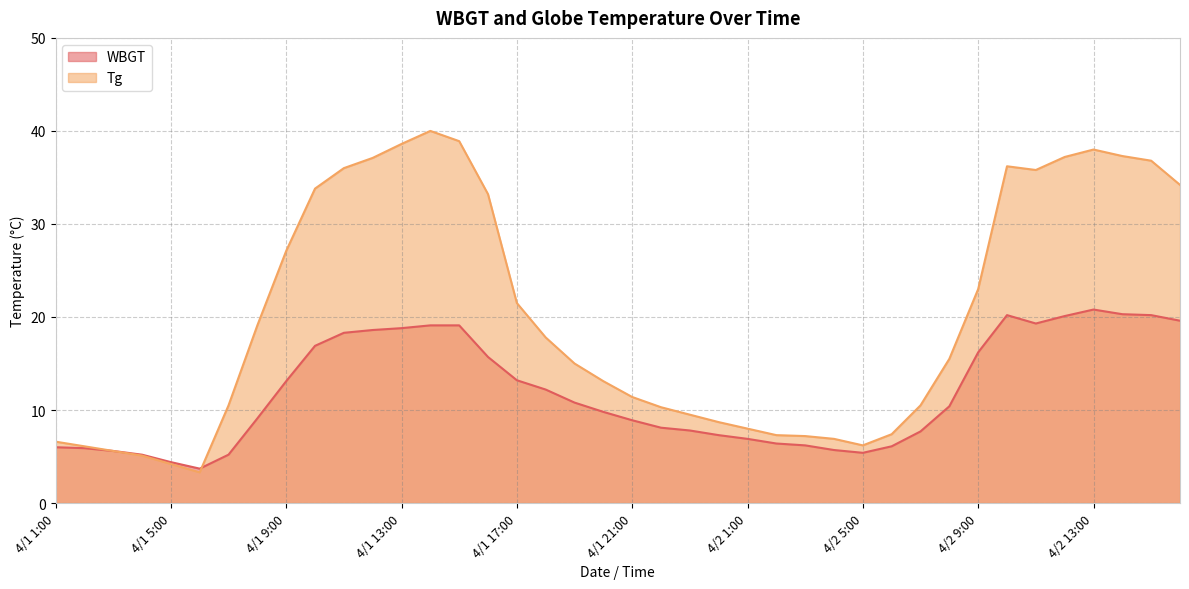

Reading right to left, what are all the values shown in this chart?

WBGT: 4/2 16:00=19.6	4/2 15:00=20.2	4/2 14:00=20.3	4/2 13:00=20.8	4/2 12:00=20.1	4/2 11:00=19.3	4/2 10:00=20.2	4/2 9:00=16.2	4/2 8:00=10.4	4/2 7:00=7.7	4/2 6:00=6.1	4/2 5:00=5.4	4/2 4:00=5.7	4/2 3:00=6.2	4/2 2:00=6.4	4/2 1:00=6.9	4/1 24:00=7.3	4/1 23:00=7.8	4/1 22:00=8.1	4/1 21:00=8.9	4/1 20:00=9.8	4/1 19:00=10.8	4/1 18:00=12.2	4/1 17:00=13.2	4/1 16:00=15.7	4/1 15:00=19.1	4/1 14:00=19.1	4/1 13:00=18.8	4/1 12:00=18.6	4/1 11:00=18.3	4/1 10:00=16.9	4/1 9:00=13.1	4/1 8:00=9.1	4/1 7:00=5.2	4/1 6:00=3.7	4/1 5:00=4.4	4/1 4:00=5.2	4/1 3:00=5.6	4/1 2:00=5.9	4/1 1:00=6.0
Tg: 4/2 16:00=34.2	4/2 15:00=36.8	4/2 14:00=37.3	4/2 13:00=38.0	4/2 12:00=37.2	4/2 11:00=35.8	4/2 10:00=36.2	4/2 9:00=23.0	4/2 8:00=15.5	4/2 7:00=10.5	4/2 6:00=7.4	4/2 5:00=6.2	4/2 4:00=6.9	4/2 3:00=7.2	4/2 2:00=7.3	4/2 1:00=8.0	4/1 24:00=8.7	4/1 23:00=9.5	4/1 22:00=10.3	4/1 21:00=11.4	4/1 20:00=13.1	4/1 19:00=15.0	4/1 18:00=17.8	4/1 17:00=21.5	4/1 16:00=33.2	4/1 15:00=38.9	4/1 14:00=40.0	4/1 13:00=38.6	4/1 12:00=37.1	4/1 11:00=36.0	4/1 10:00=33.8	4/1 9:00=27.1	4/1 8:00=19.1	4/1 7:00=10.5	4/1 6:00=3.3	4/1 5:00=4.2	4/1 4:00=5.1	4/1 3:00=5.6	4/1 2:00=6.1	4/1 1:00=6.6